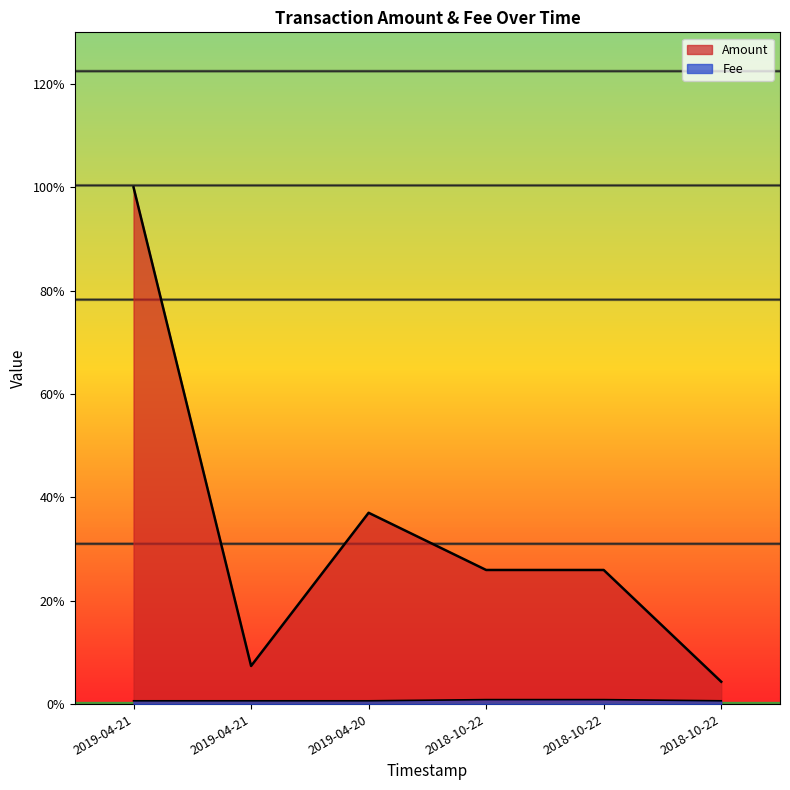

Which series has the largest range (max minus min)?

Amount